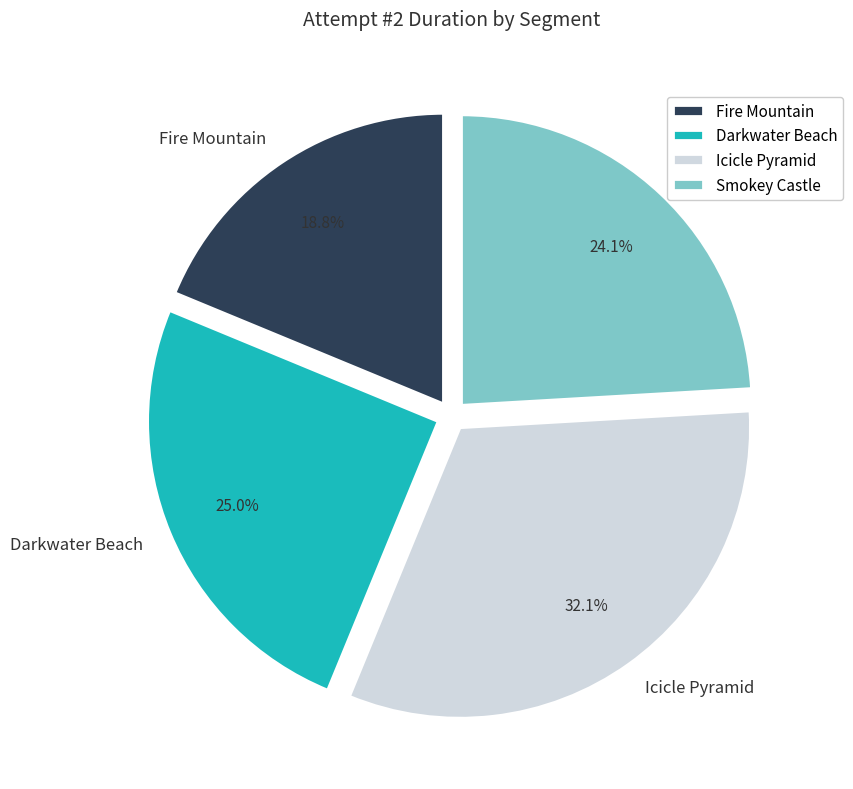

How much of the chart is everything except Darkwater Beach?

75.0%